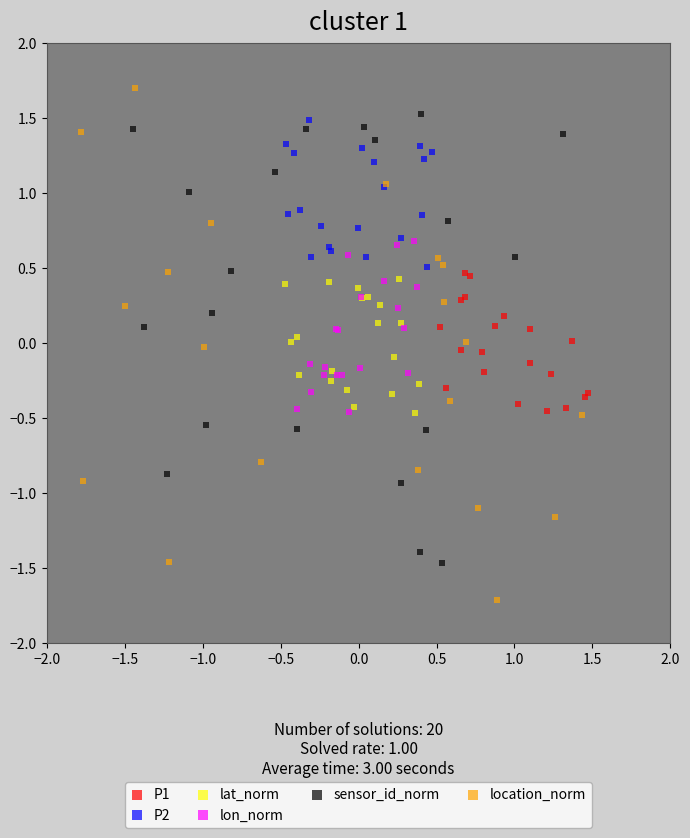

Which series contains the highest Y value?

location_norm